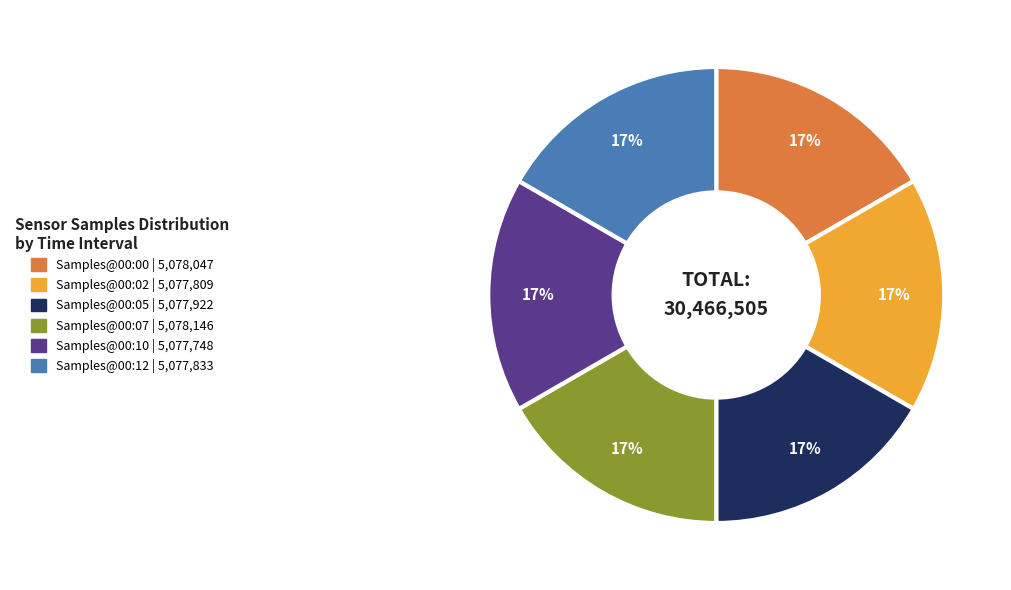

To the nearest percent, what is the average slice percentage?

17%